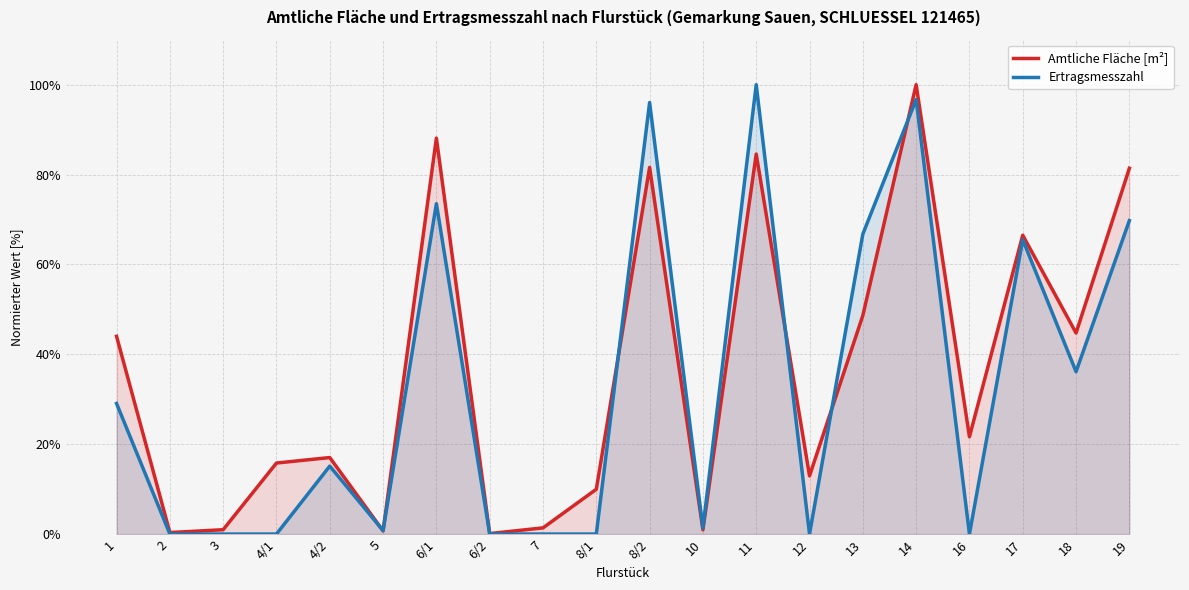

The Amtliche Fläche [m²] series shows 0.5 at 2. True or false?

False